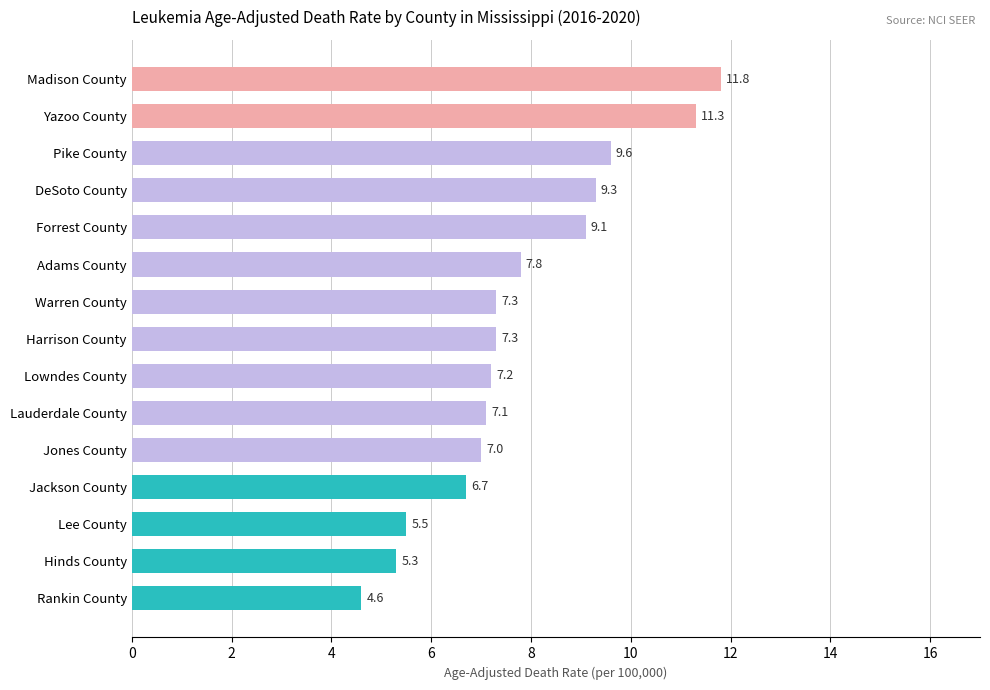

What is the difference between the second highest and second lowest values?

6.0